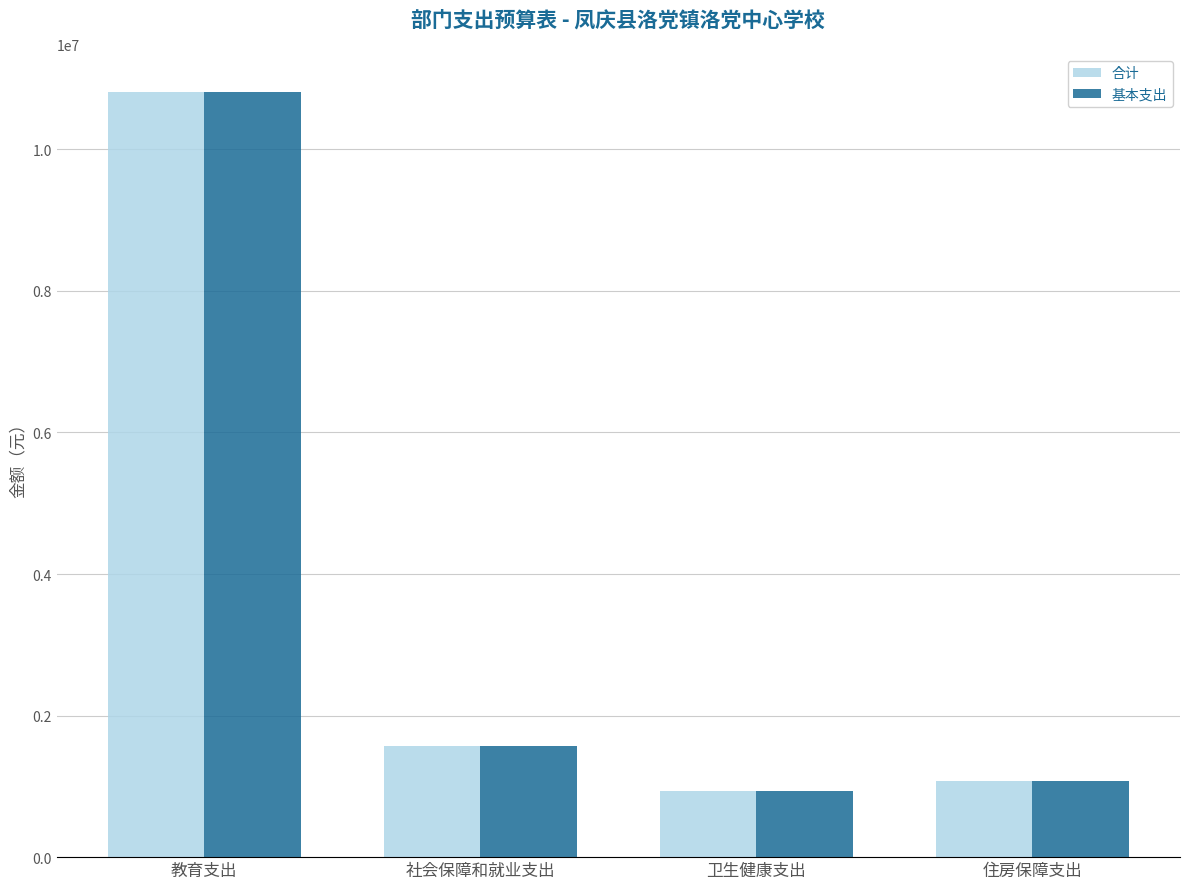

What is the approximate value of 合计 at 社会保障和就业支出?

1574158.4